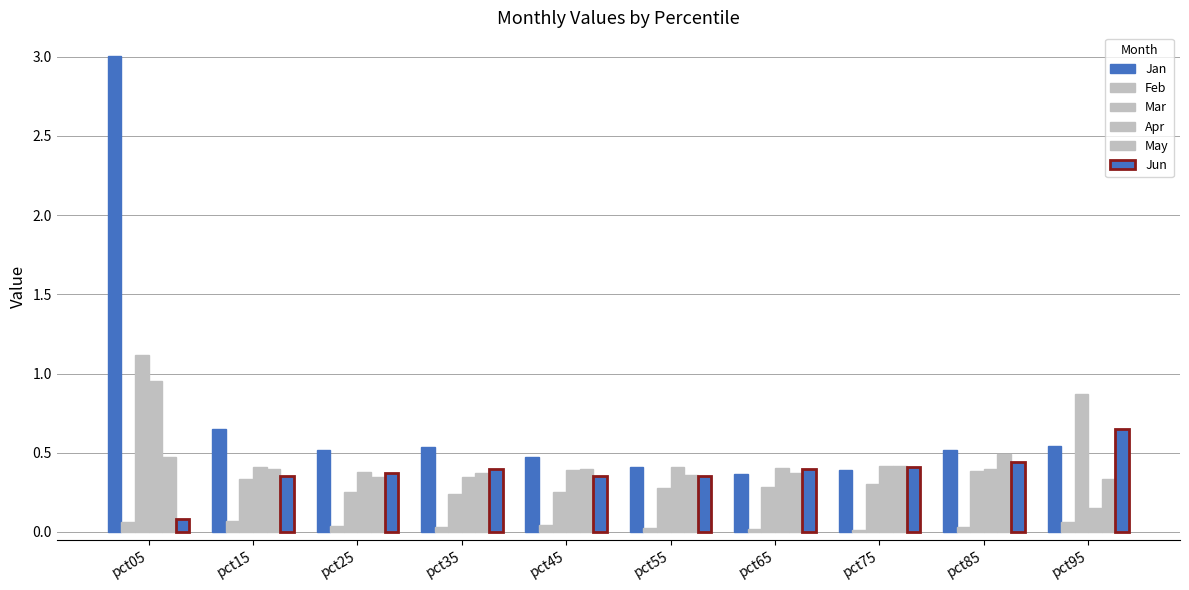

Does the chart contain any negative values?

No